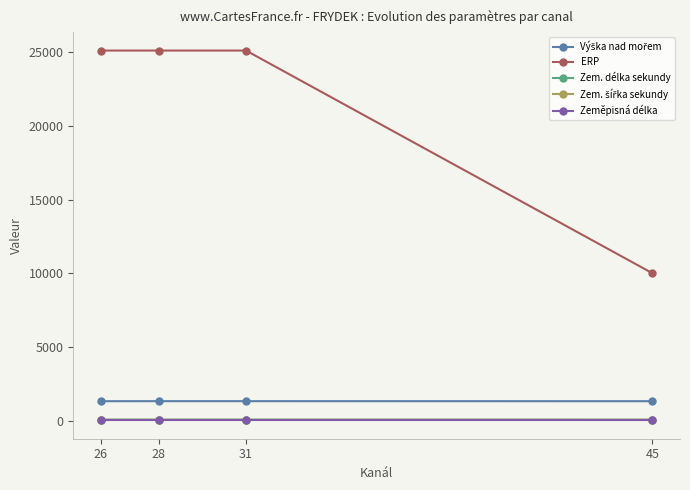

True or false: Zeměpisná délka has more than 1 points higher than both neighbors.

False